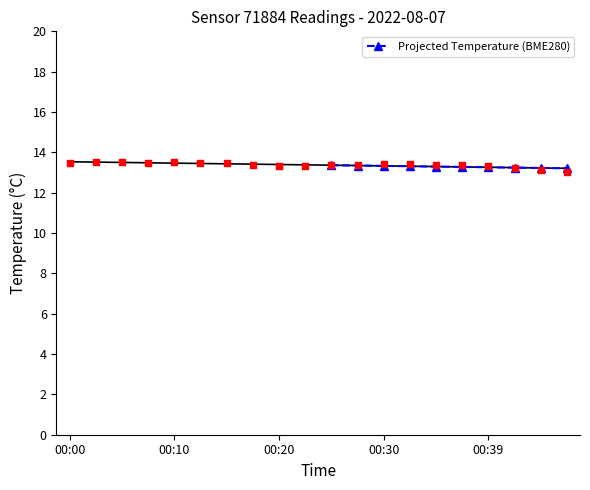

How many Projected Temperature (BME280) values are between 13 and 14?

10